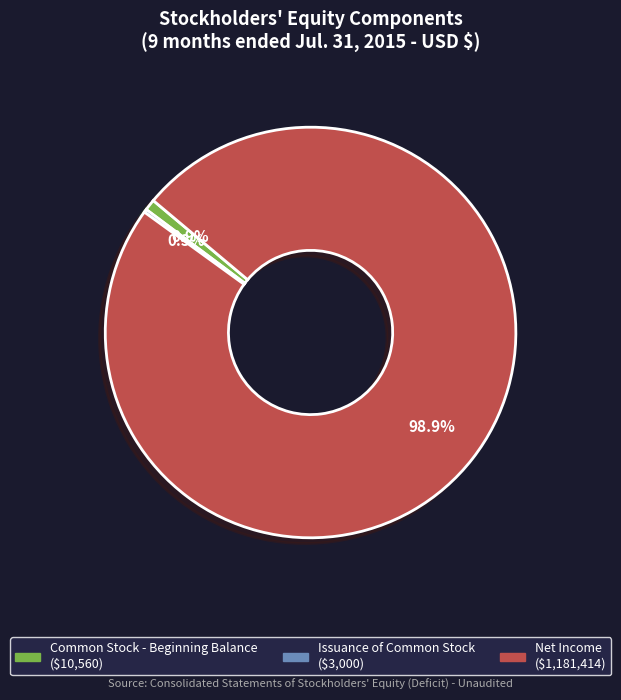

Combined, what portion of the pie is Net Income and Common Stock - Beginning Balance?

99.7%